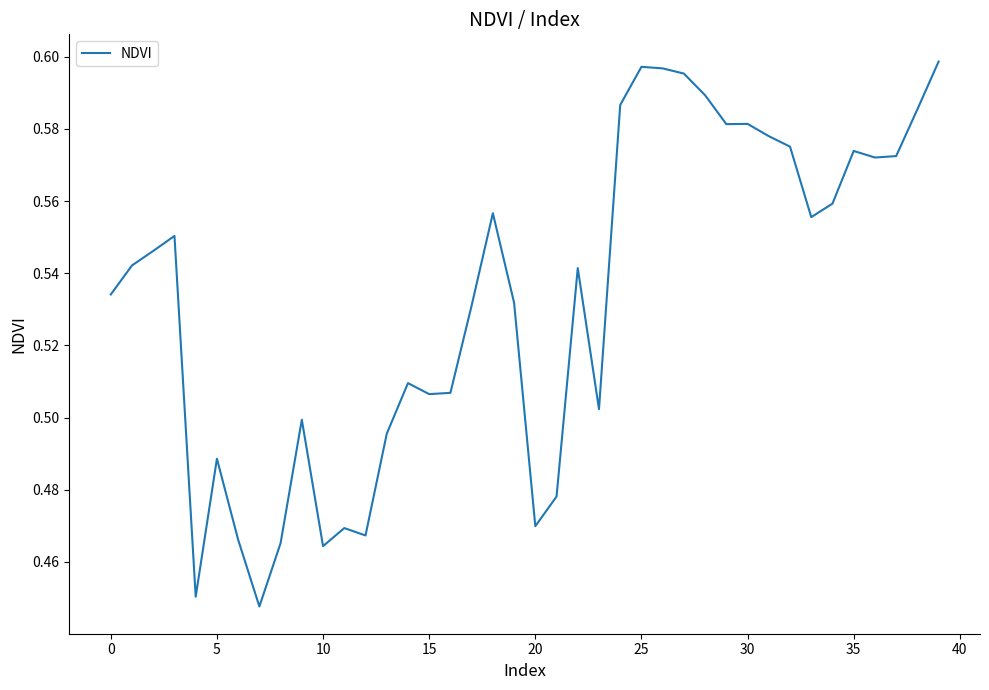

How many lines are shown in the chart?

1